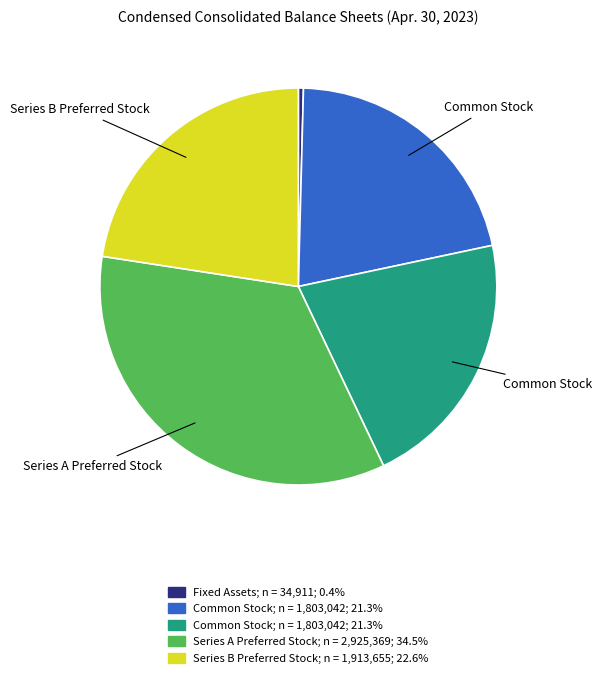

Is there a majority slice in this chart?

No